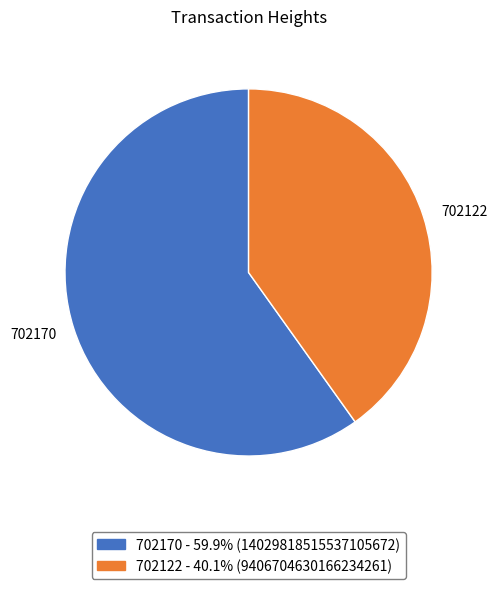

Rank the categories by value from highest to lowest.

702170, 702122